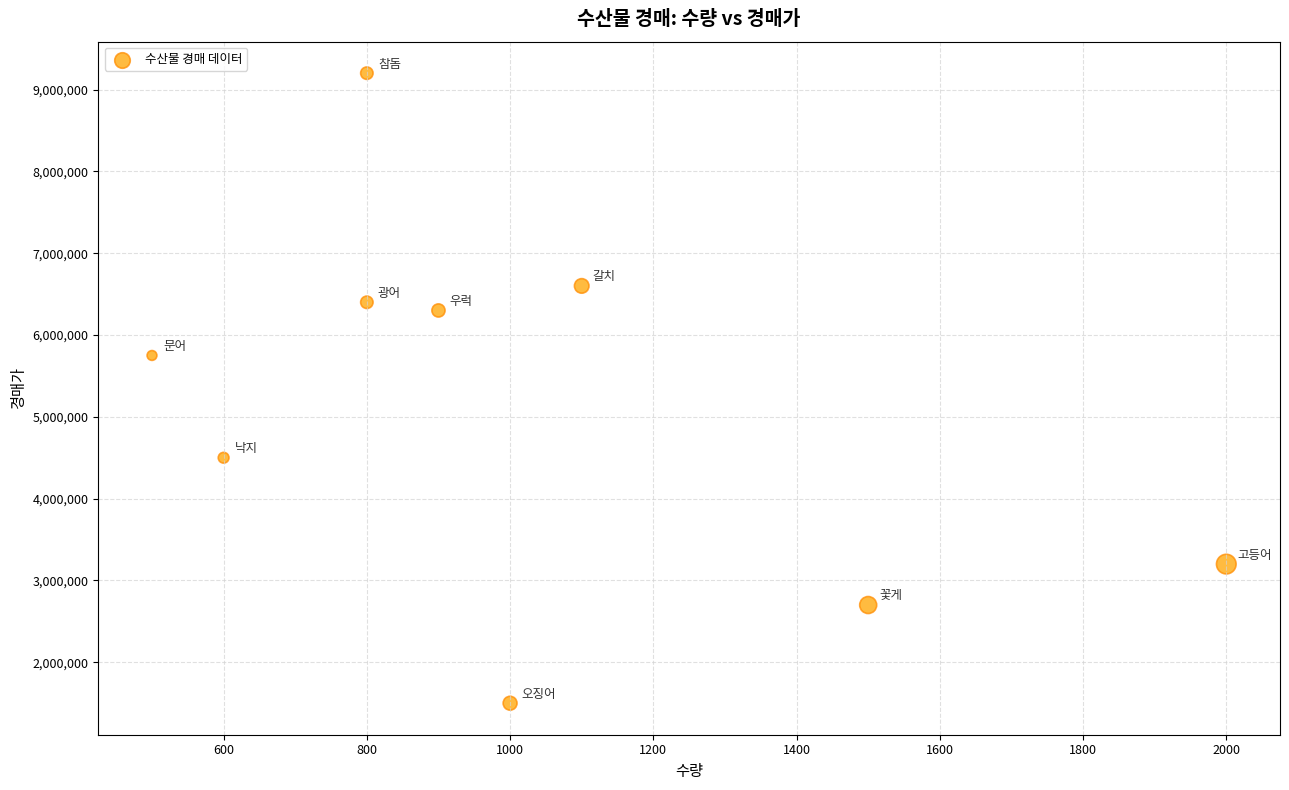

What Y value in the scatter plot is closest to 5350000?

5750000